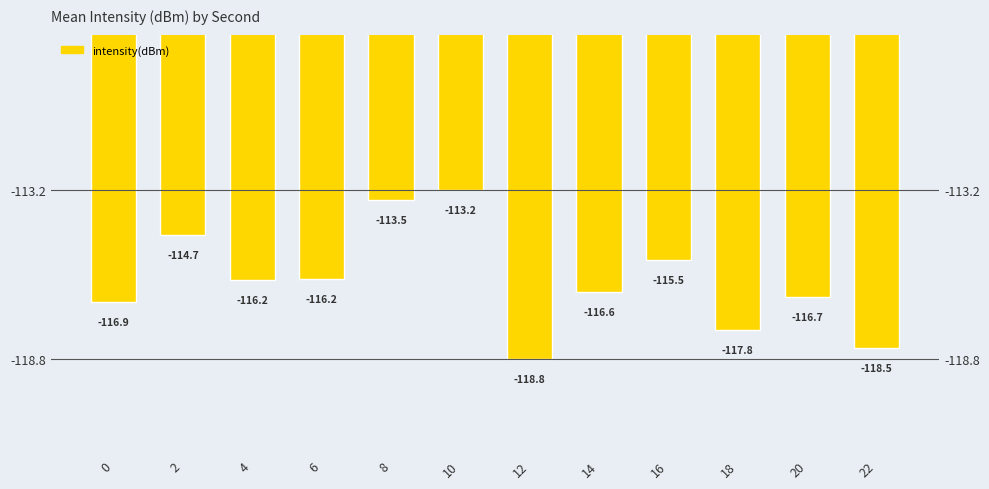

How many bars are there in total?

12